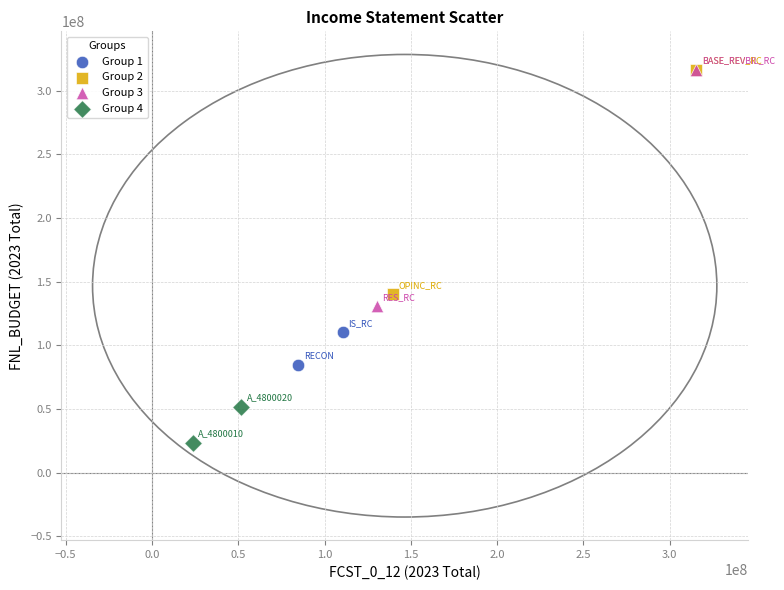

Which series has the widest spread of Y values?

Group 3